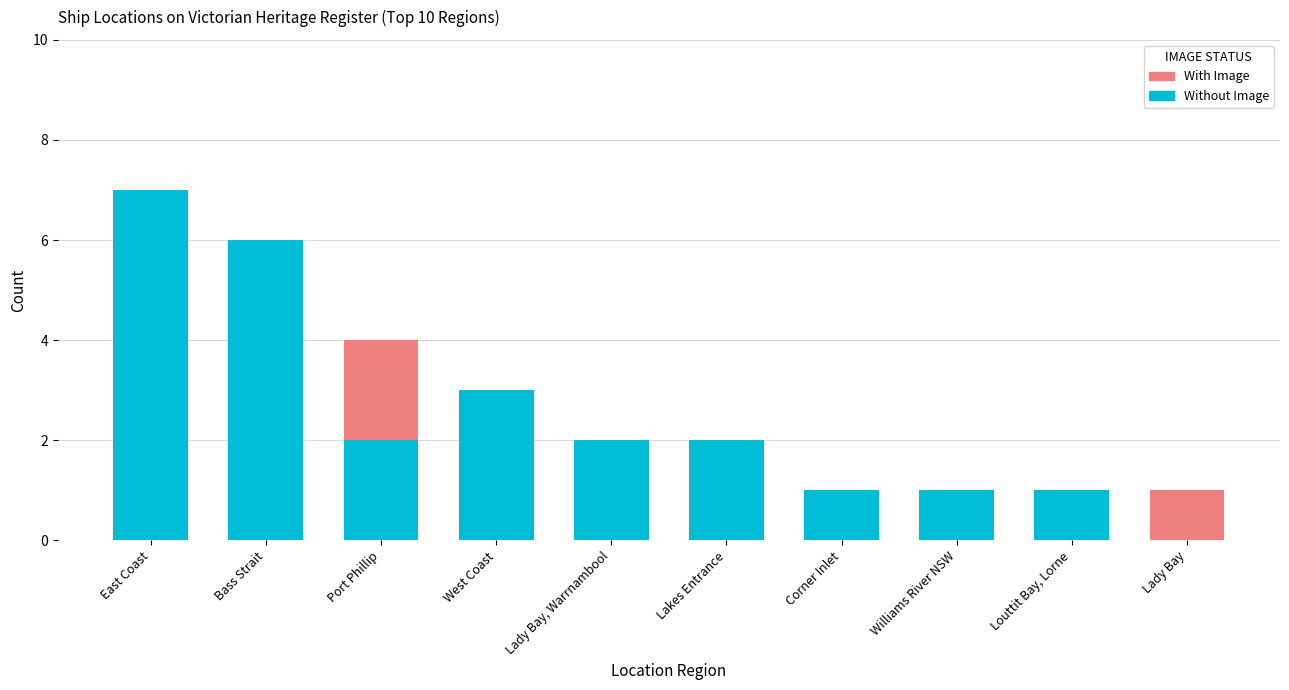

What is the total value across all series at Lakes Entrance?

2